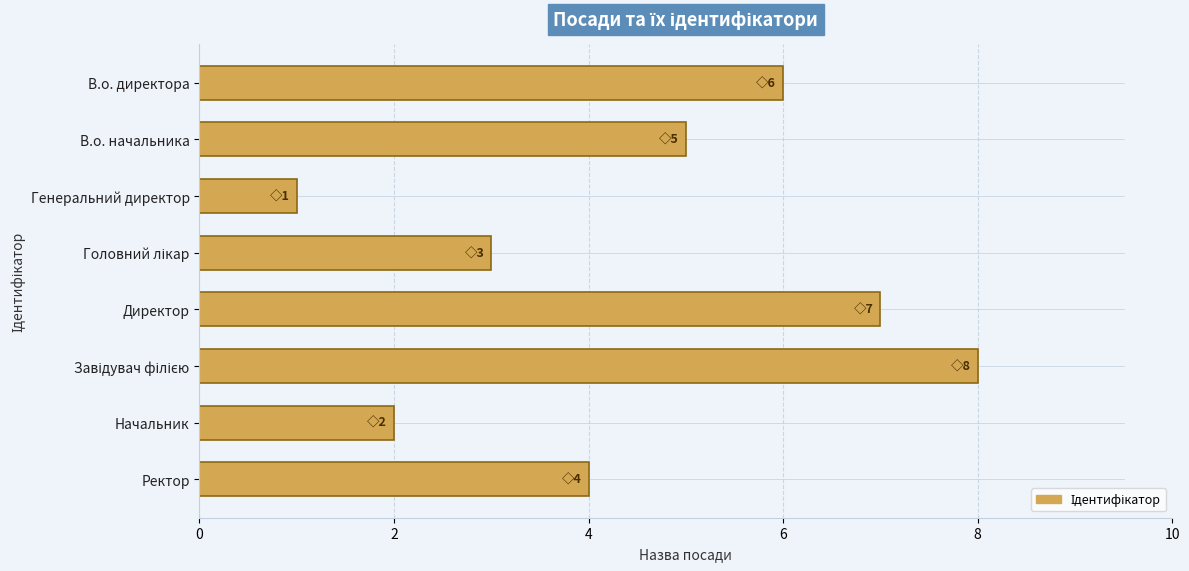

Count the values in the range 3 to 7.

5